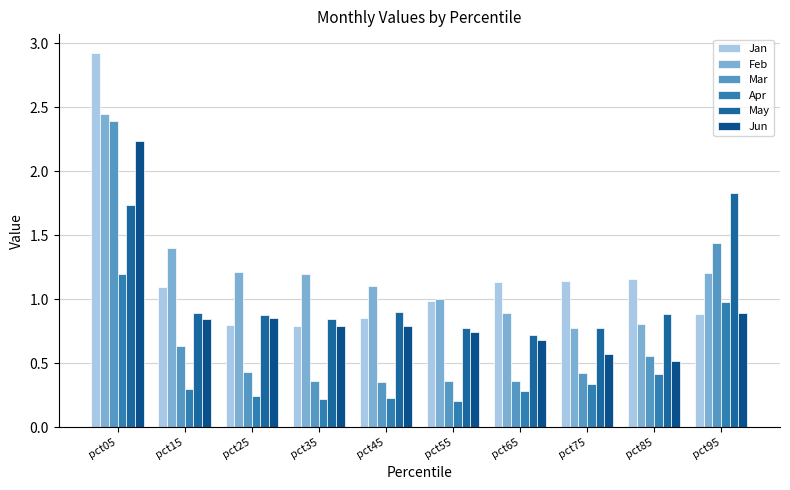

Where does the Feb series first go above 1?

pct05